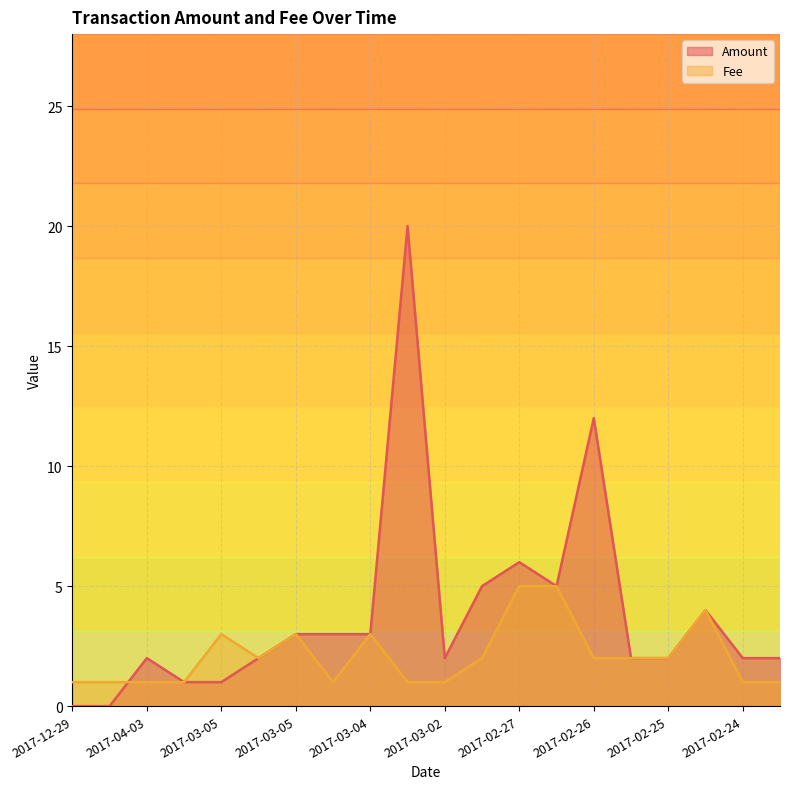

What is the sum of all Amount values?

77.0